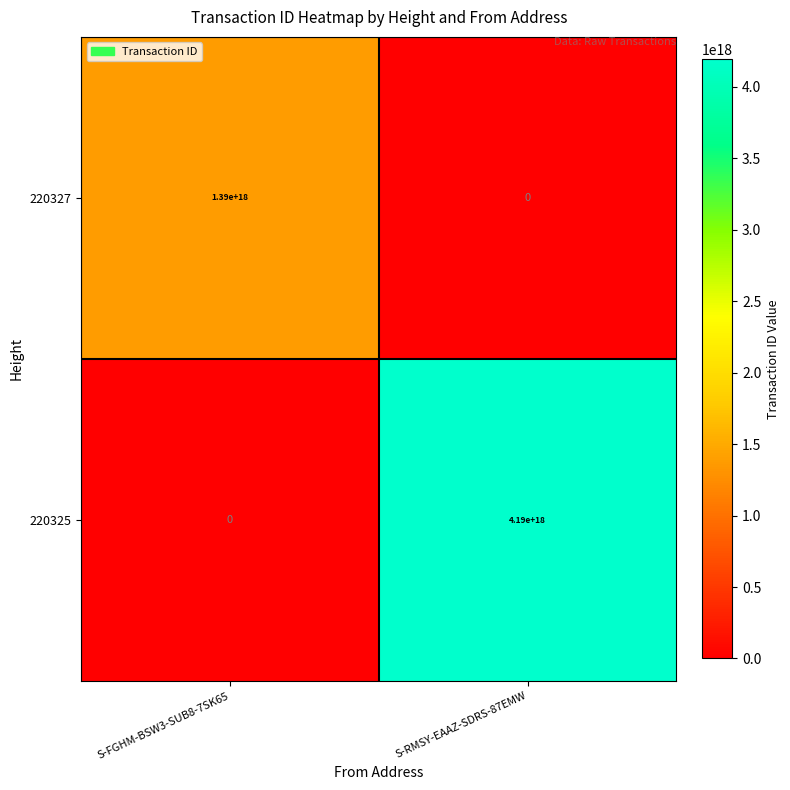

List the series in order of their peak value, highest first.

220325, 220327